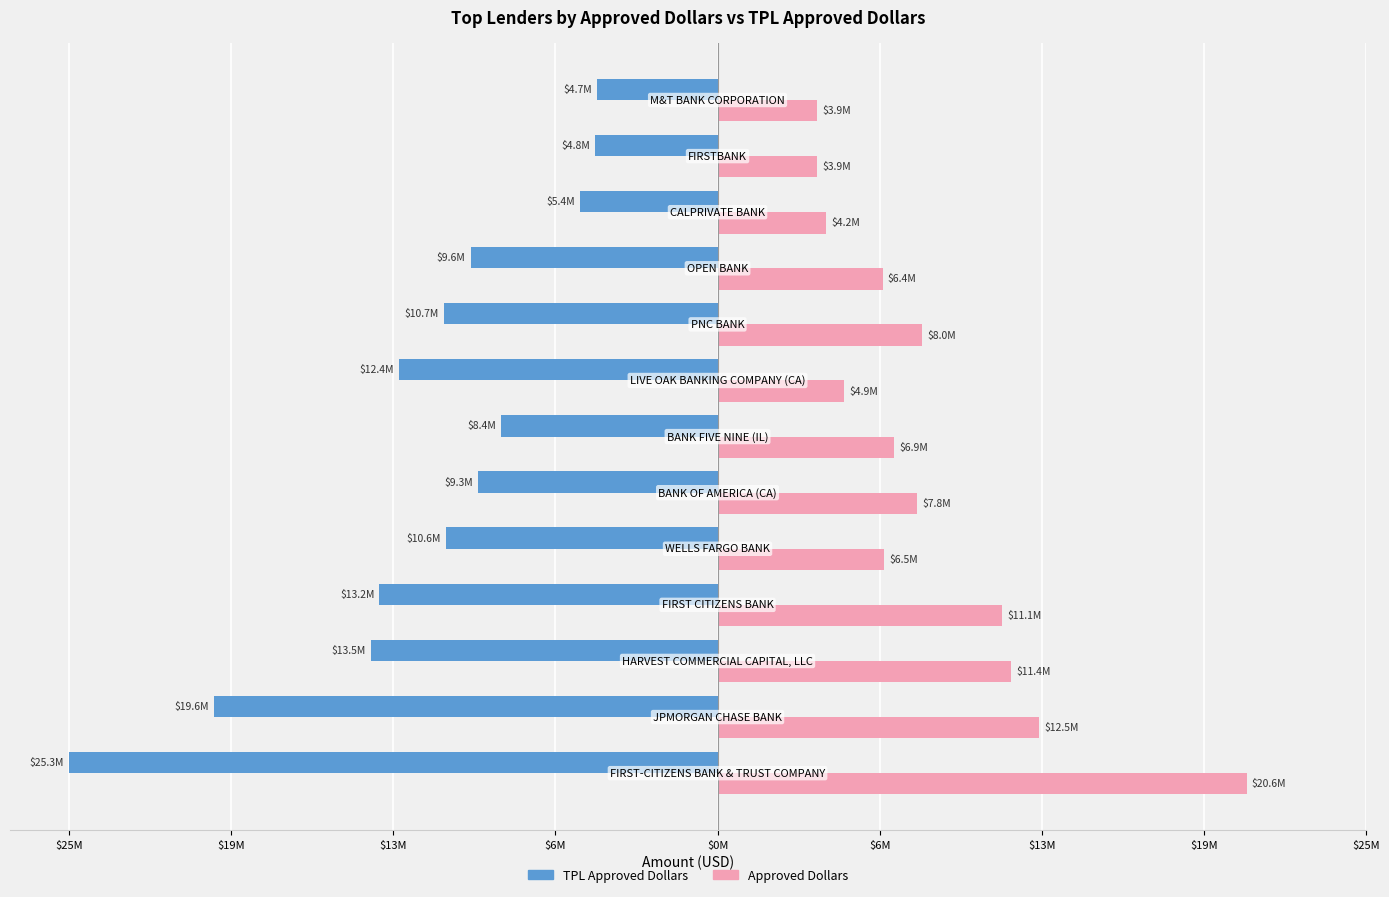

Are the bars horizontal?

Yes